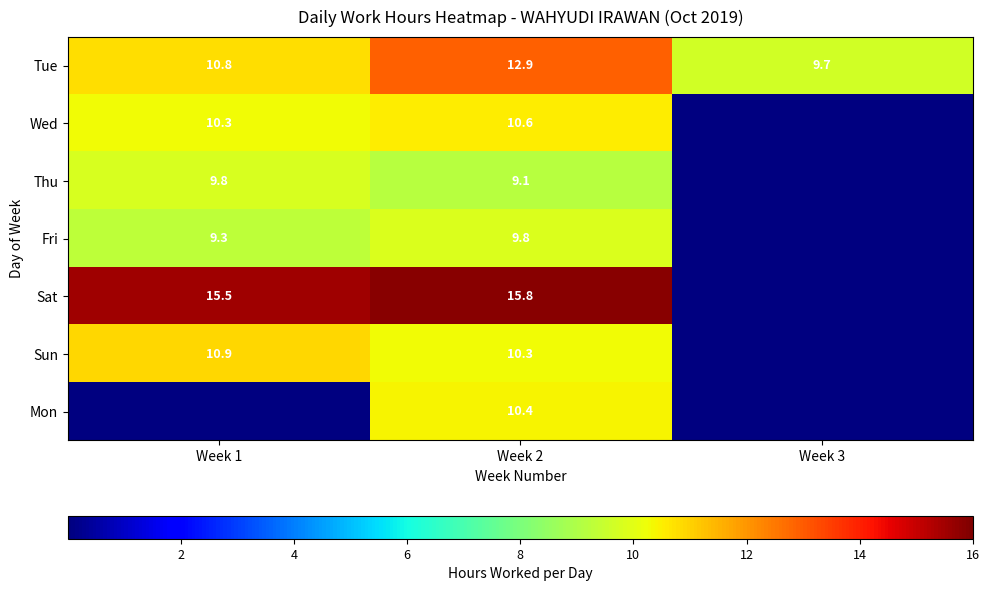

Which category has the highest value across all series?

Week 2